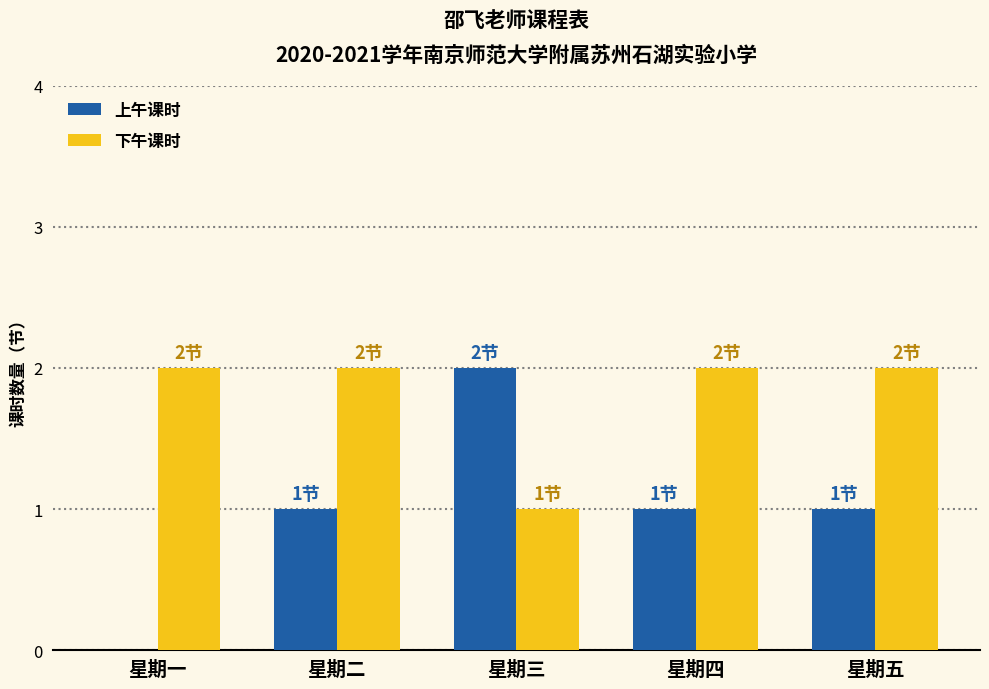

How many 下午课时 values are between 2 and 3?

4